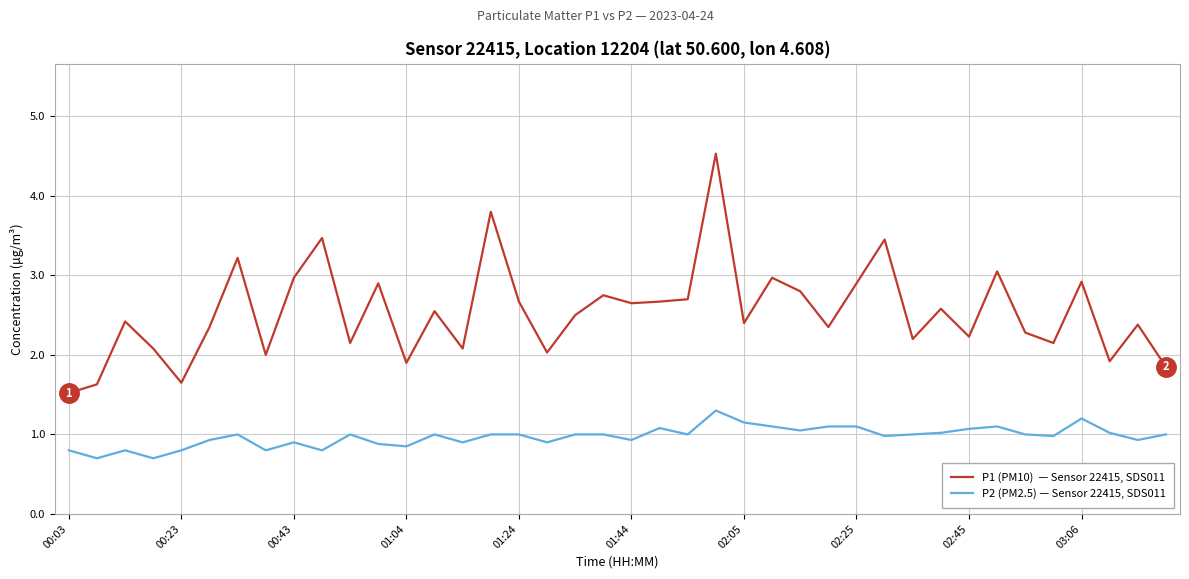

What is the smallest value displayed?

0.7